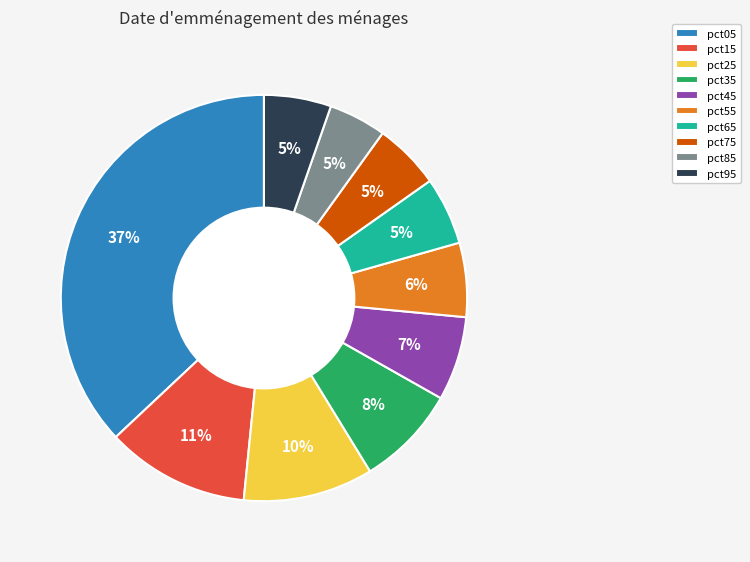

To the nearest percent, what is the average slice percentage?

10%